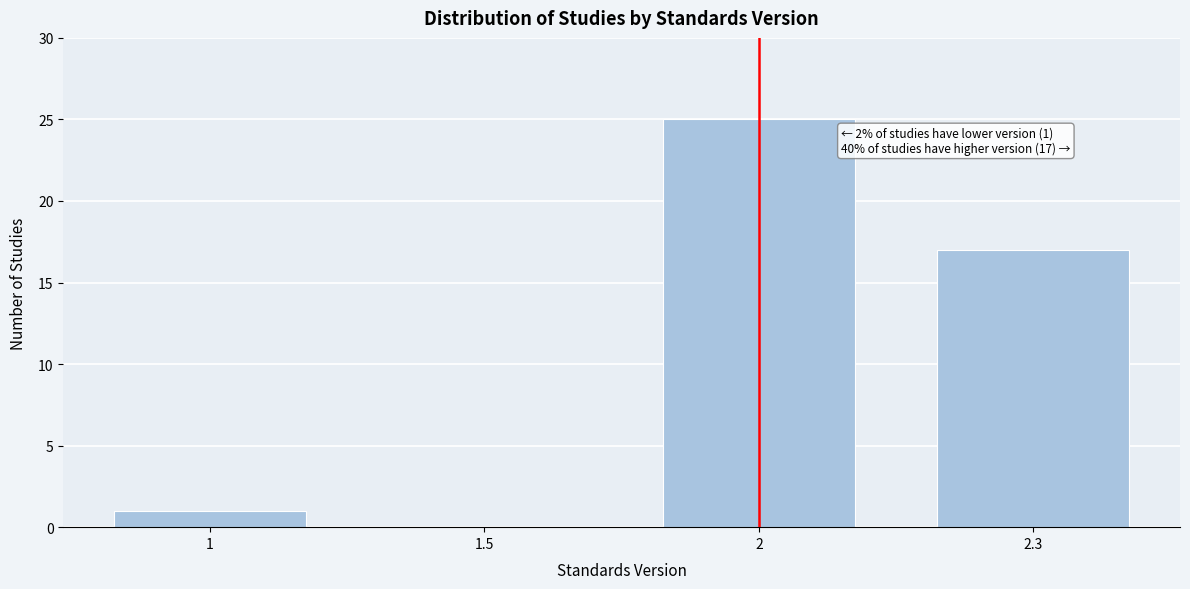

Reading left to right, extract all data points from this chart.

1=1	1.5=0	2=25	2.3=17